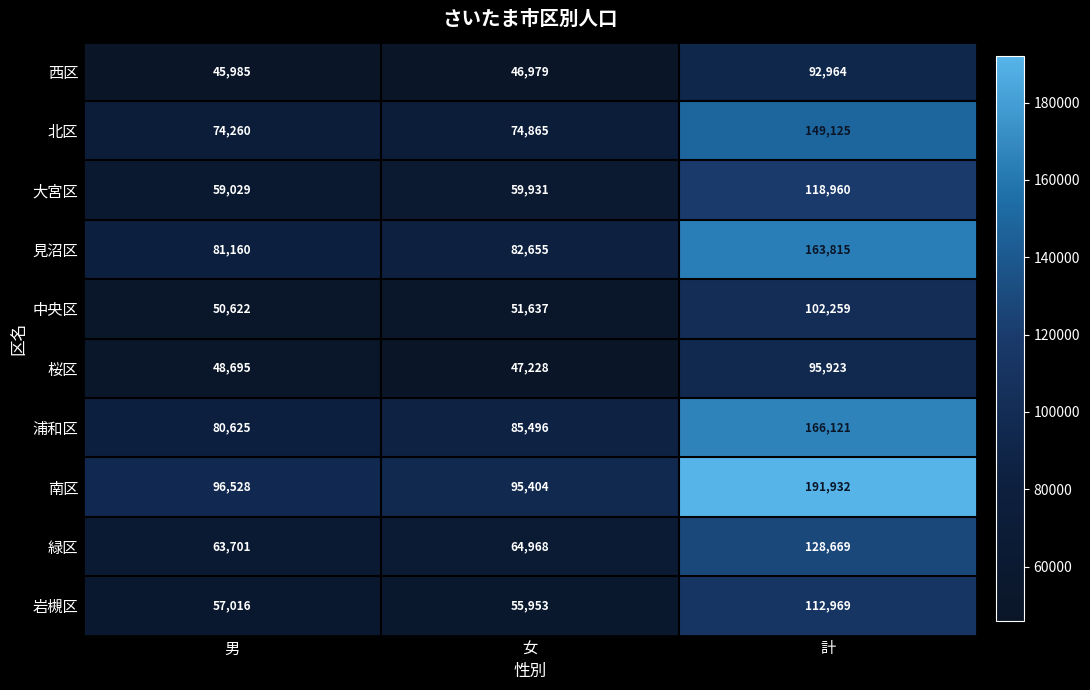

What is the approximate value of 見沼区 at 計, to the nearest 10?

163820